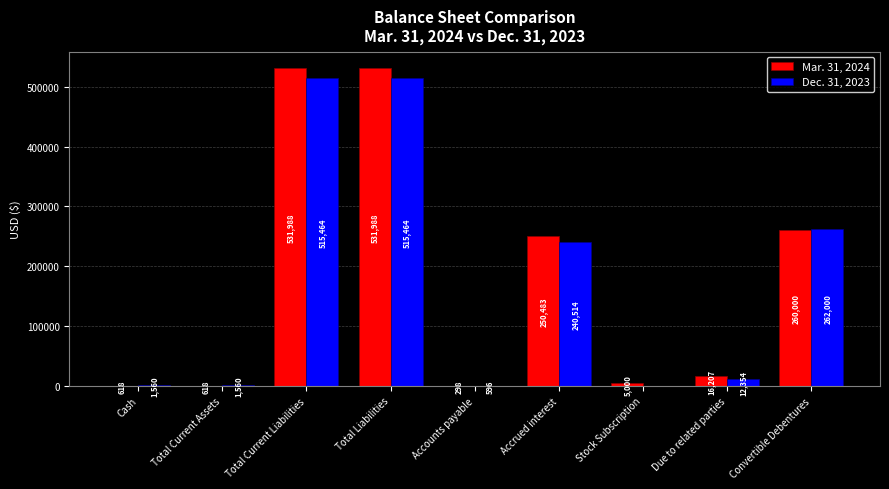

Reading left to right, extract all data points from this chart.

Mar. 31, 2024: 618	618	531988	531988	298	250483	5000	16207	260000
Dec. 31, 2023: 1560	1560	515464	515464	596	240514	0	12354	262000